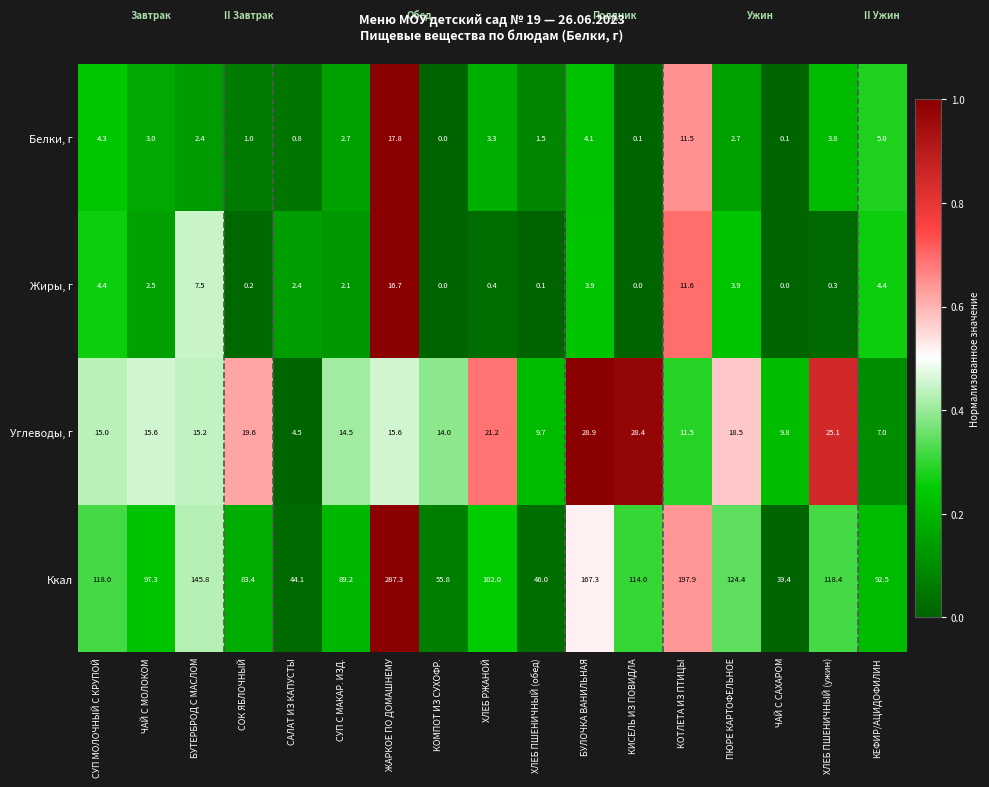

At ХЛЕБ ПШЕНИЧНЫЙ (обед), list the series in order from smallest to largest.

Жиры, г, Белки, г, Углеводы, г, Ккал